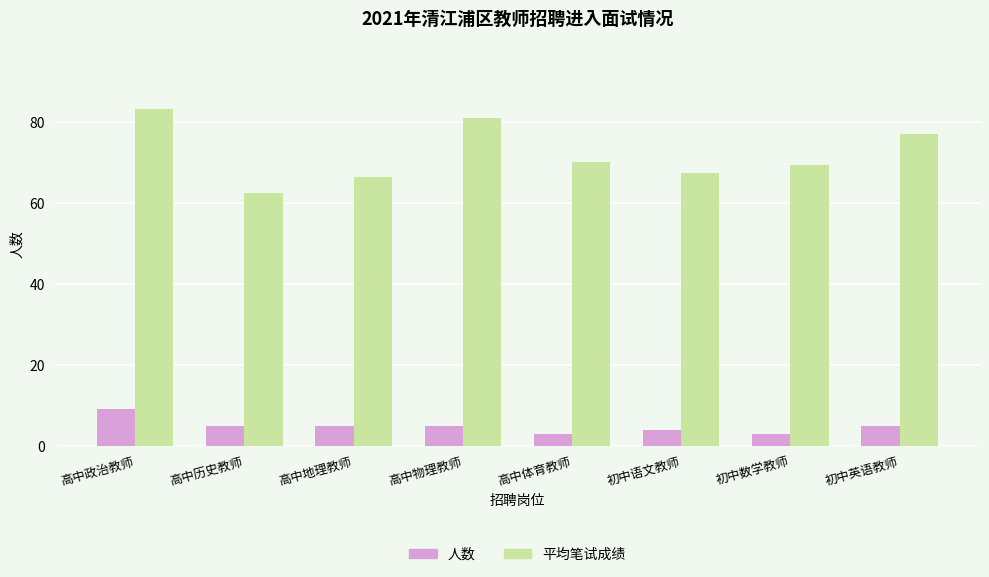

What is the value of the 平均笔试成绩 bar at the 1st from the left?

83.2